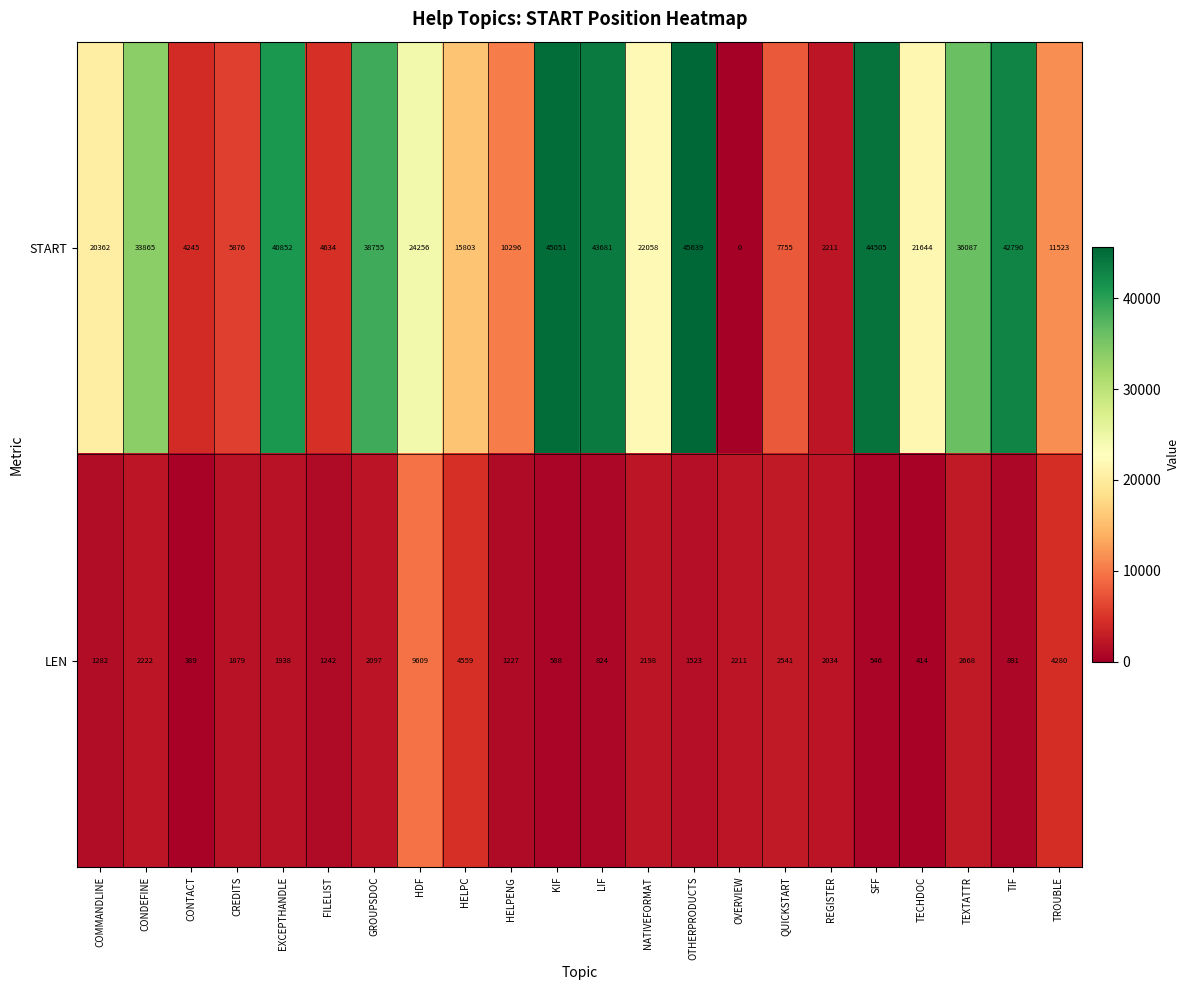

Which series changed the most between CONTACT and CREDITS?

START